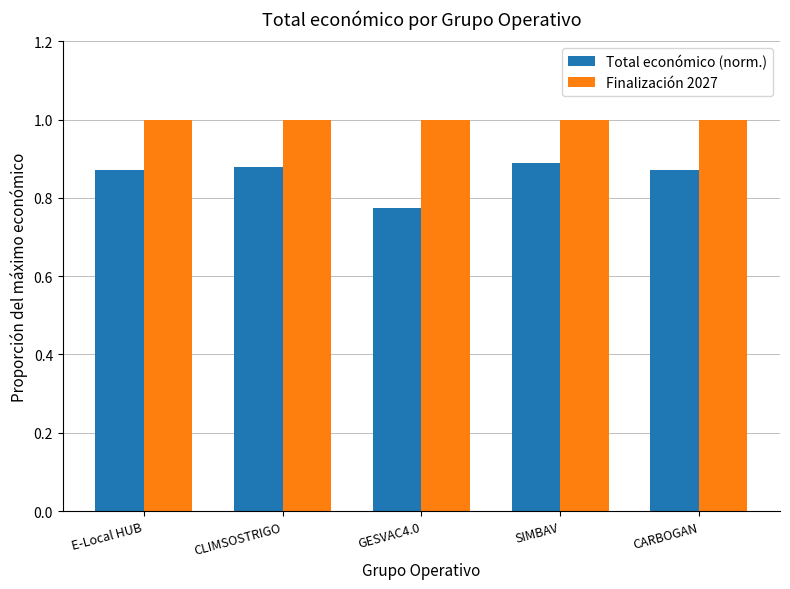

Are the bars grouped side by side (vs. stacked)?

Yes